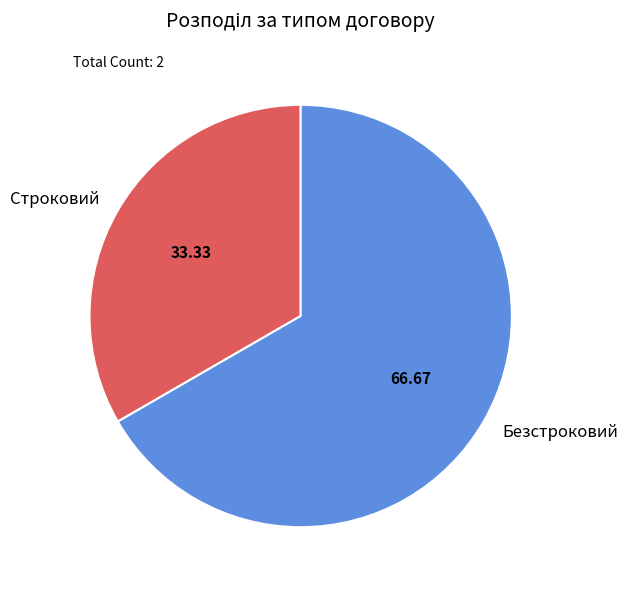

Combined, do Строковий and Безстроковий account for over 50%?

Yes